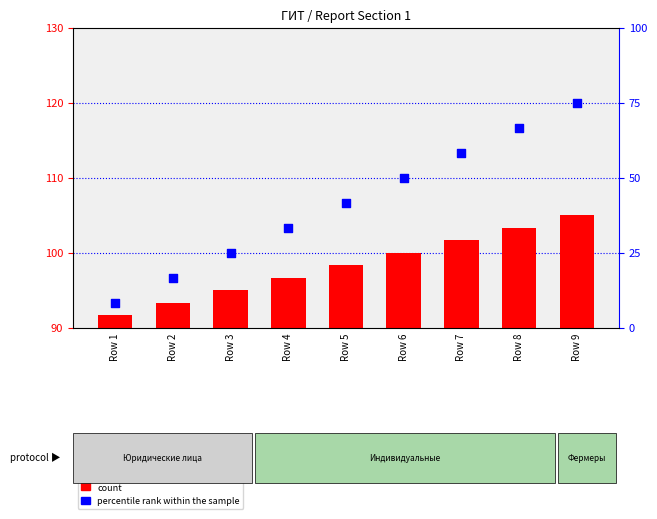

What is the total value across all series at Row 7?

160.0